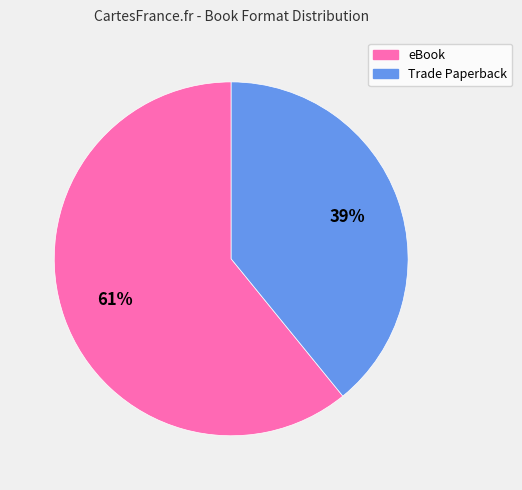

What percentage is the Trade Paperback slice, to the nearest percent?

39%